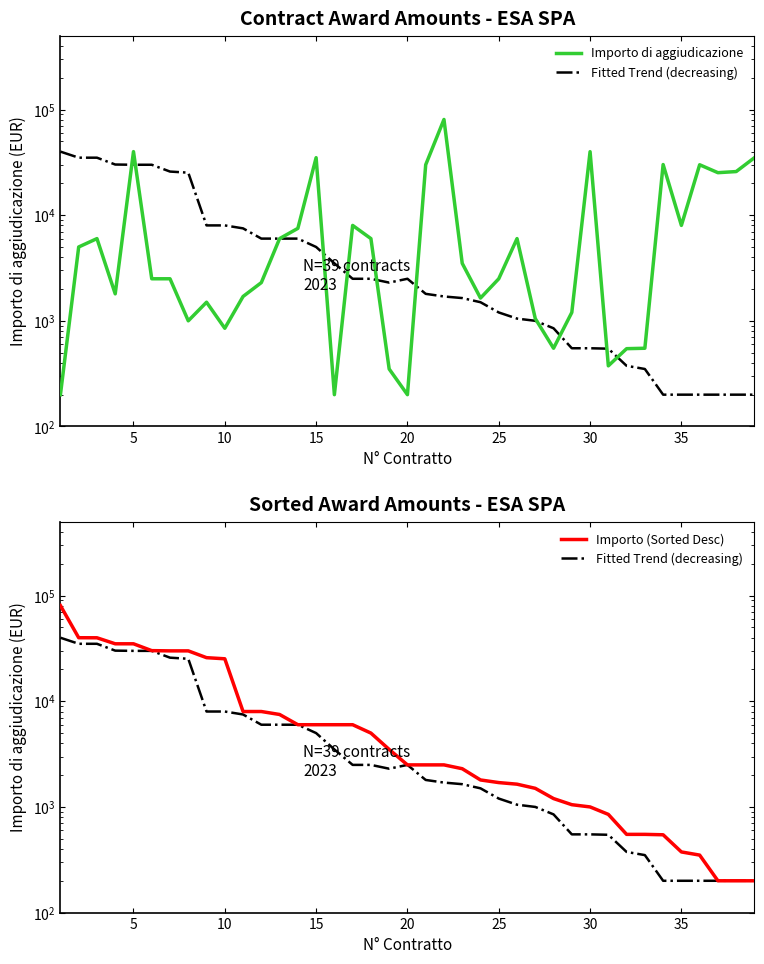

How many times do Importo (Sorted Desc) and Importo di aggiudicazione cross each other?

12